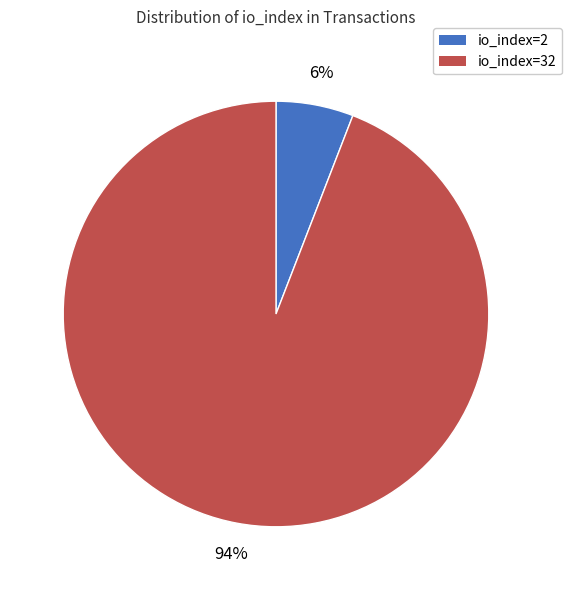

How many slices are in this pie chart?

2